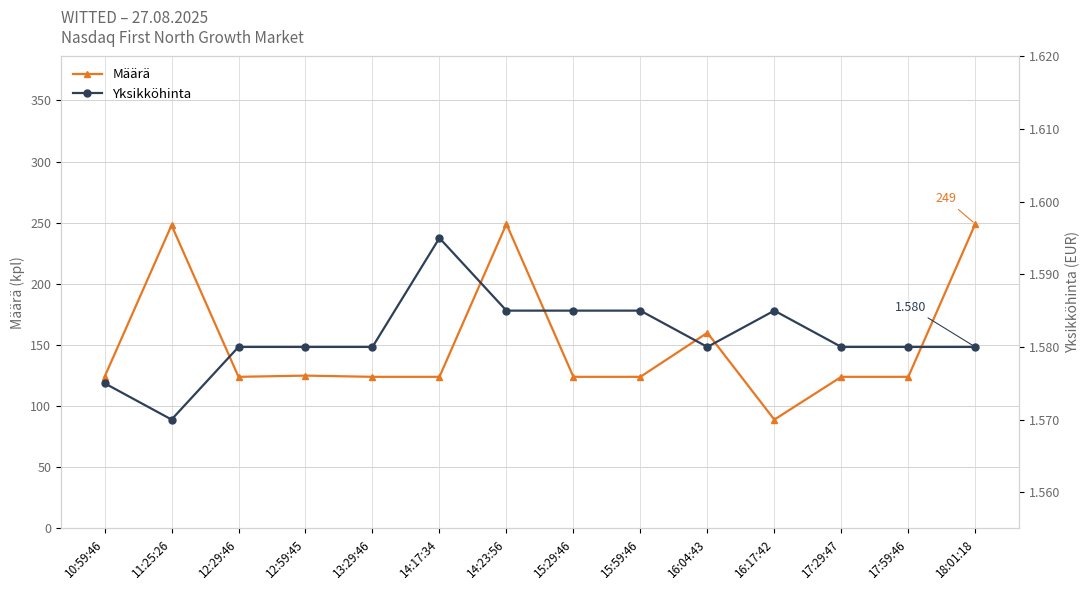

What are all the series names shown in the legend?

Määrä, Yksikköhinta